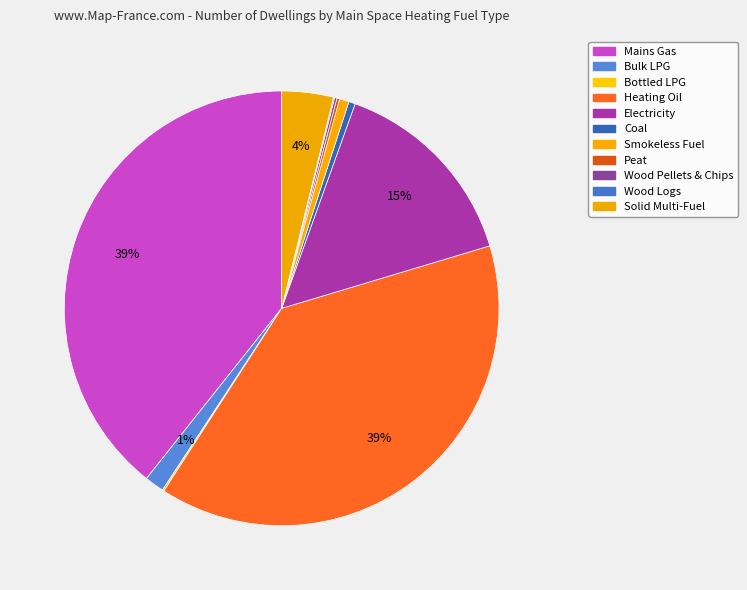

Is the sum of Solid Multi-Fuel and Mains Gas greater than half?

No